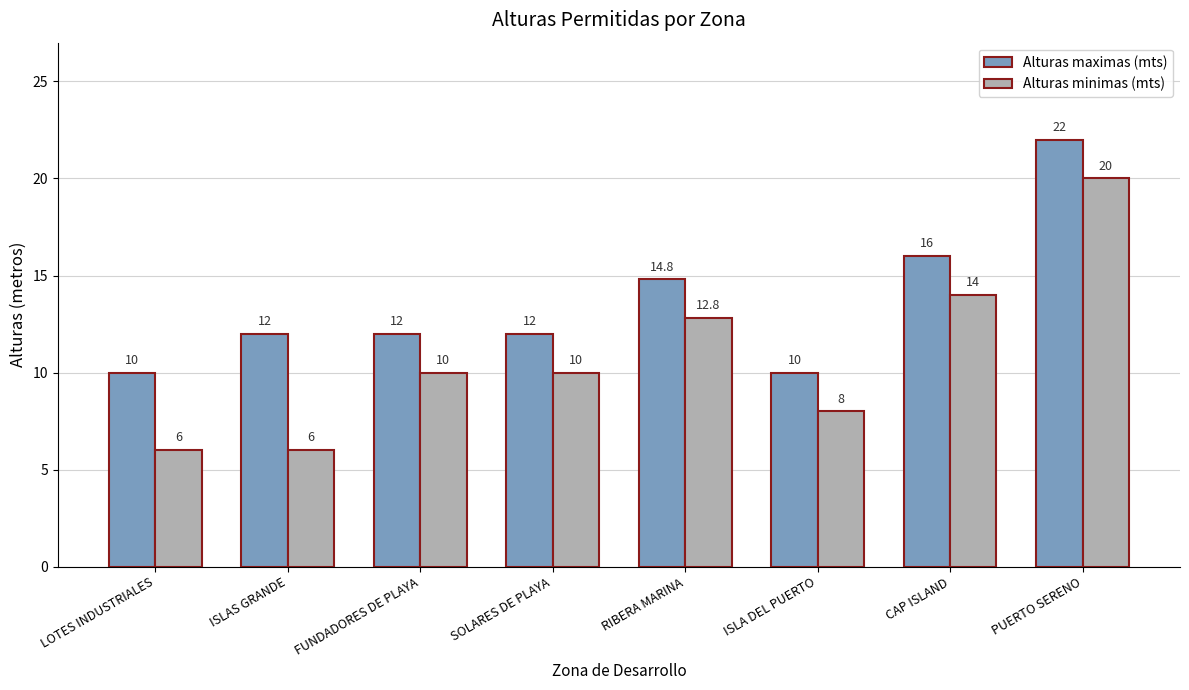

Rank the series by their maximum value, from highest to lowest.

Alturas maximas (mts), Alturas minimas (mts)